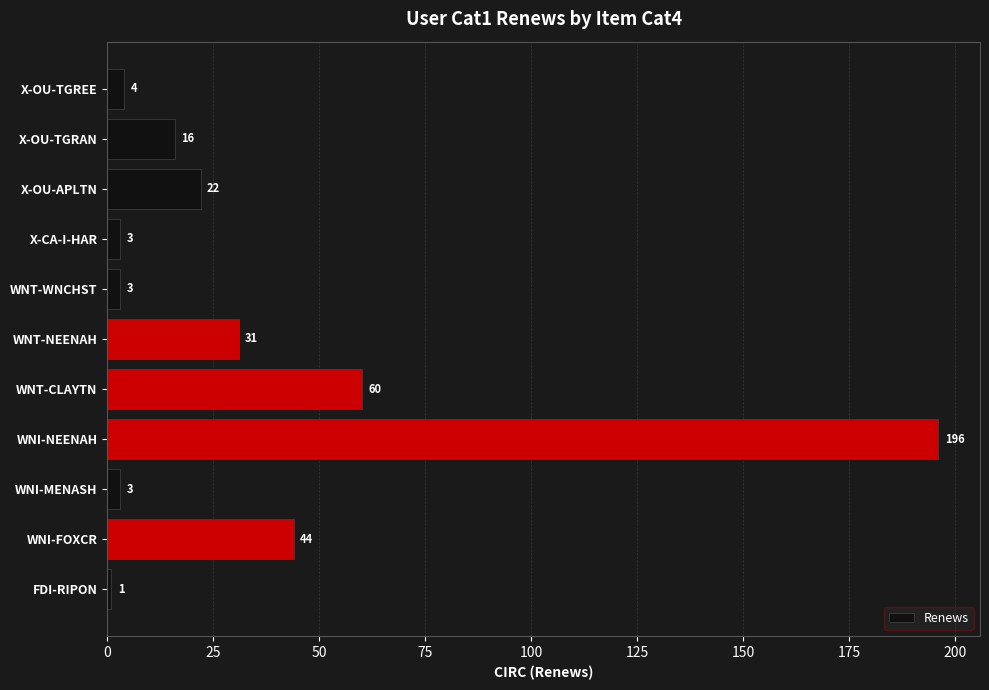

At which label is the value closest to 98?

WNT-CLAYTN